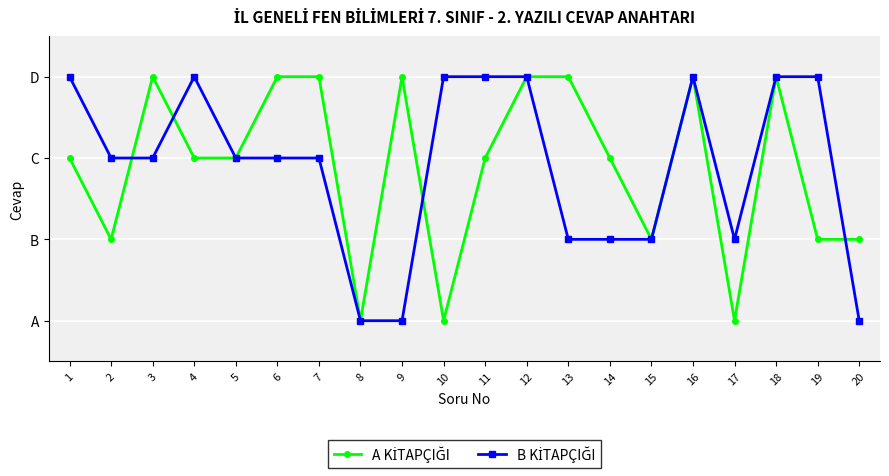

What is the sum of the A KİTAPÇIĞI values at 1 and 2?

5